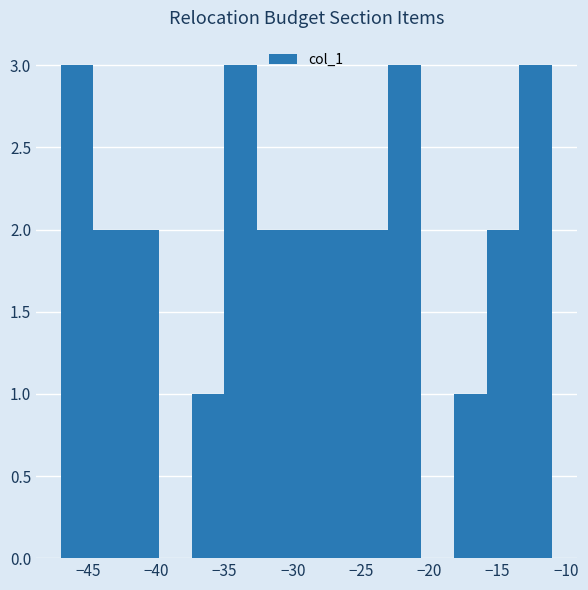

Reading left to right, list every bar in this chart as the range it spans on the x-axis followed by its height. Neither the bar edges nor the heights are printed on the chart, so give them approximately, as read against the axes.

-47.0 to -44.6: 3
-44.6 to -42.2: 2
-42.2 to -39.8: 2
-39.8 to -37.4: 0
-37.4 to -35.0: 1
-35.0 to -32.6: 3
-32.6 to -30.2: 2
-30.2 to -27.8: 2
-27.8 to -25.4: 2
-25.4 to -23.0: 2
-23.0 to -20.6: 3
-20.6 to -18.2: 0
-18.2 to -15.8: 1
-15.8 to -13.4: 2
-13.4 to -11.0: 3